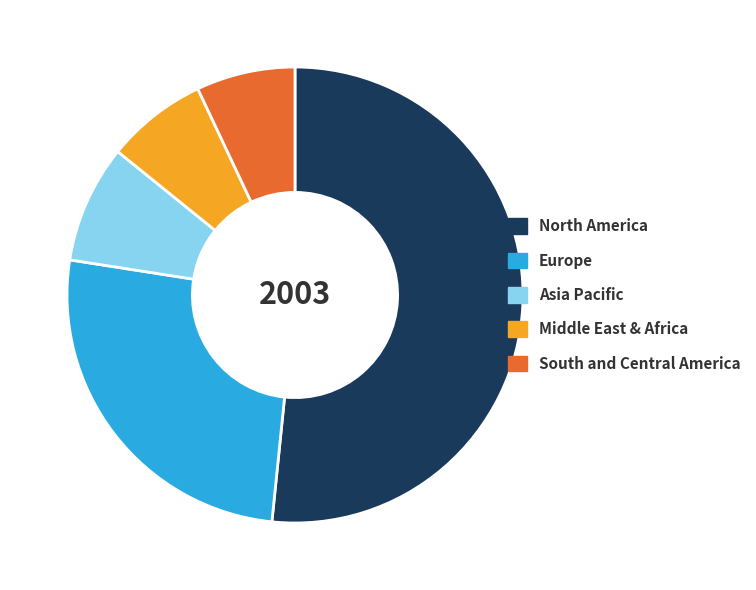

Is North America the majority of the pie?

Yes